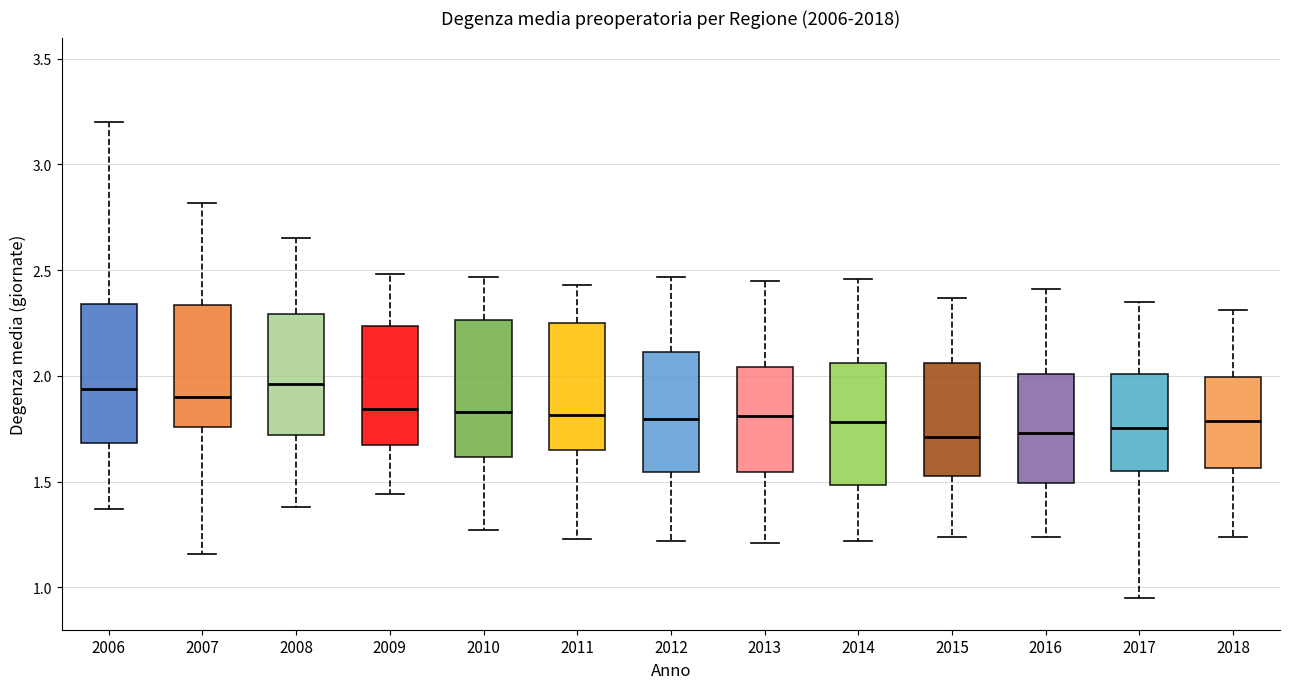

Where does the lower whisker of the box at x = 2013 end on the y-axis? The values are not printed on the chart, so give them approximately, as read against the axis.

1.20